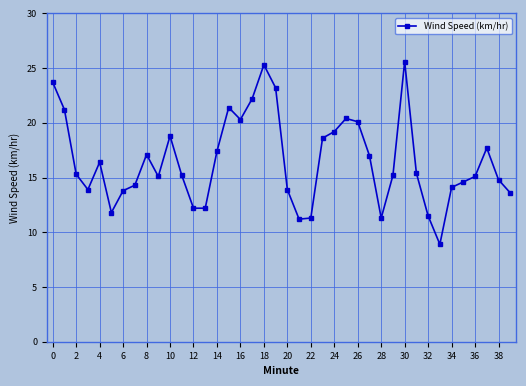

What is the value of the 35th point from the left?

14.1